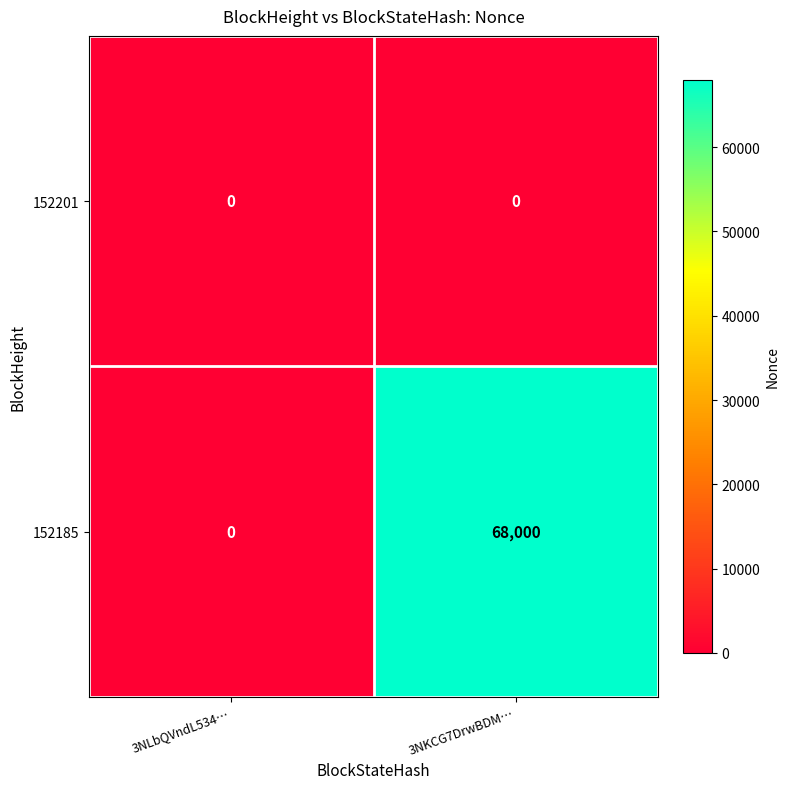

At which label does 152185 reach its peak?

3NKCG7DrwBDM…